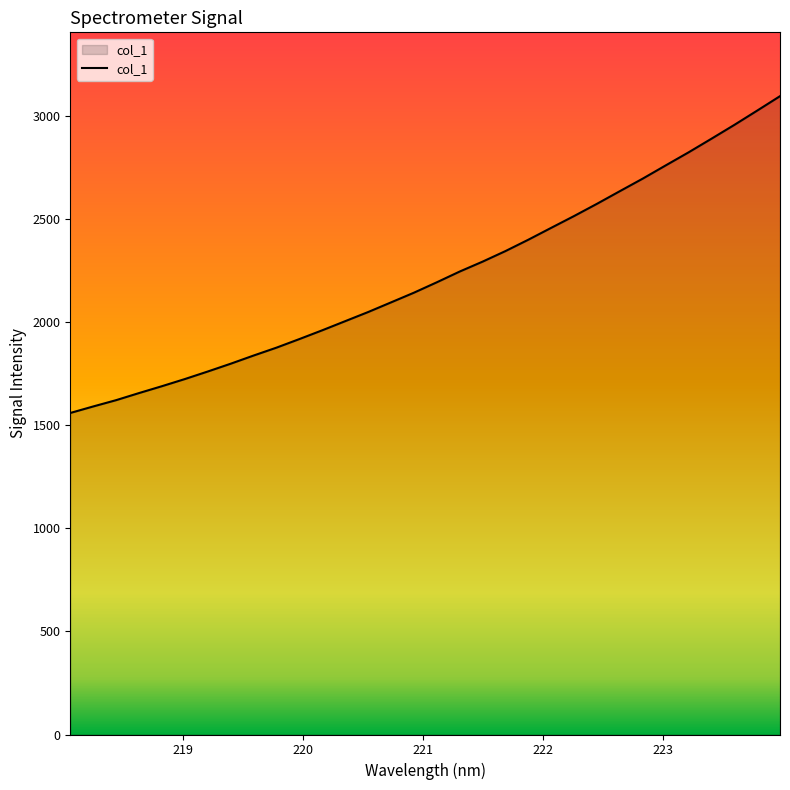

What is the maximum value shown in the chart?

3097.6